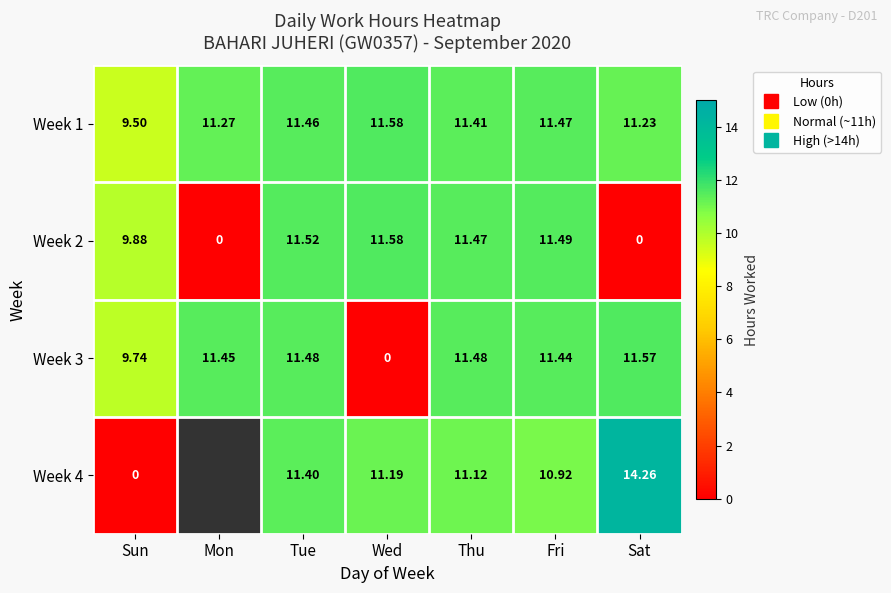

Between Sun and Sat, which is larger?

Sat